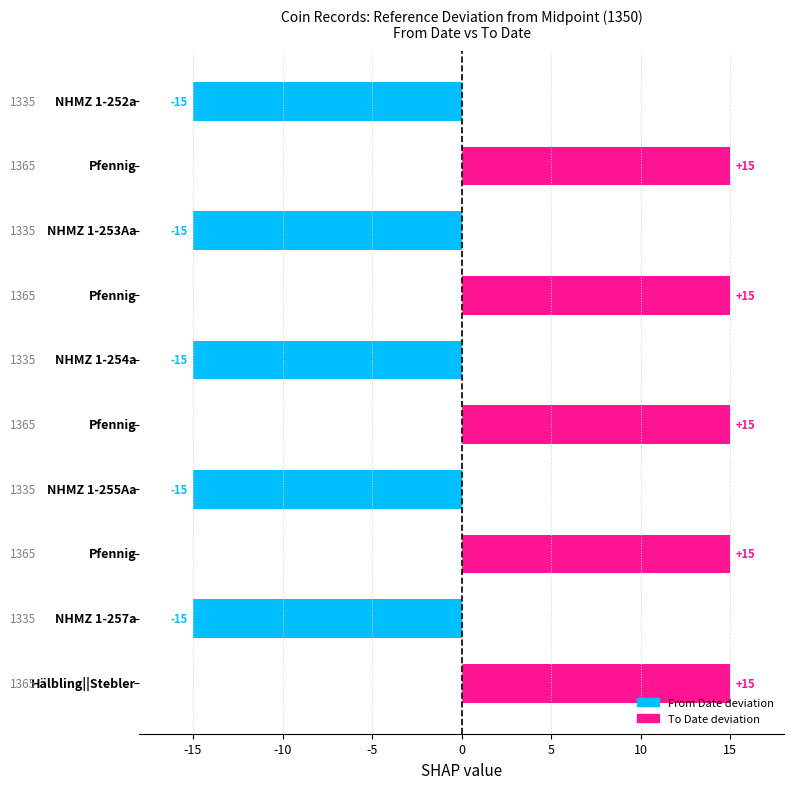

Reading bottom to top, transcribe all the data shown in this chart.

15	-15	15	-15	15	-15	15	-15	15	-15